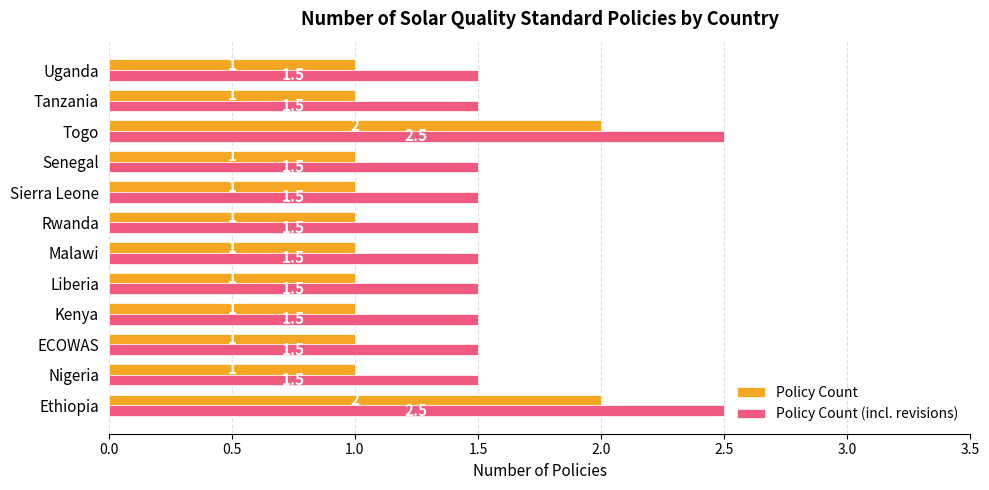

Rank the series by their maximum value, from highest to lowest.

Policy Count (incl. revisions), Policy Count